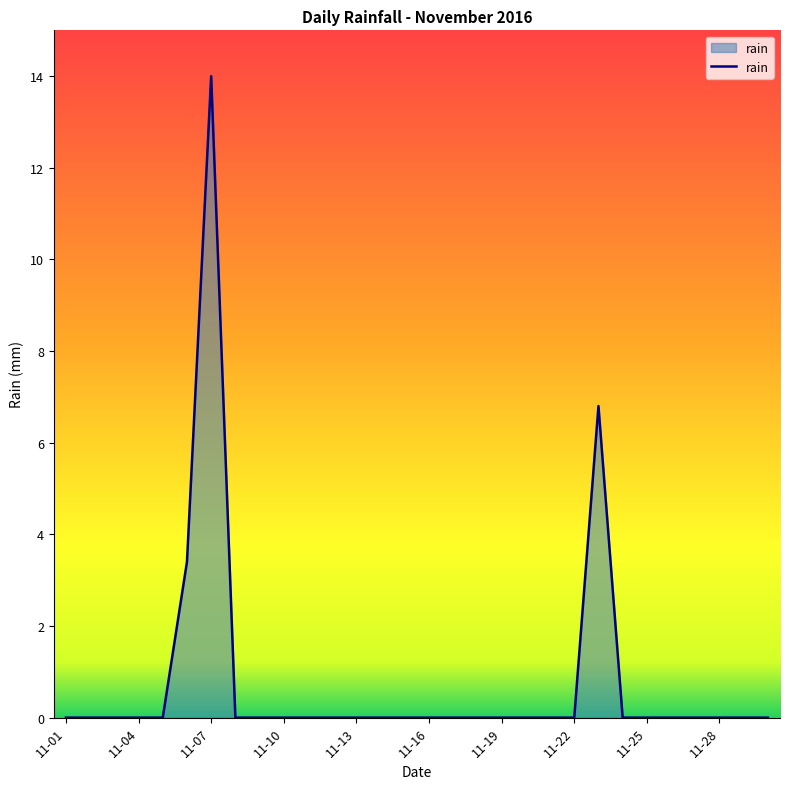

How many lines are shown in the chart?

1